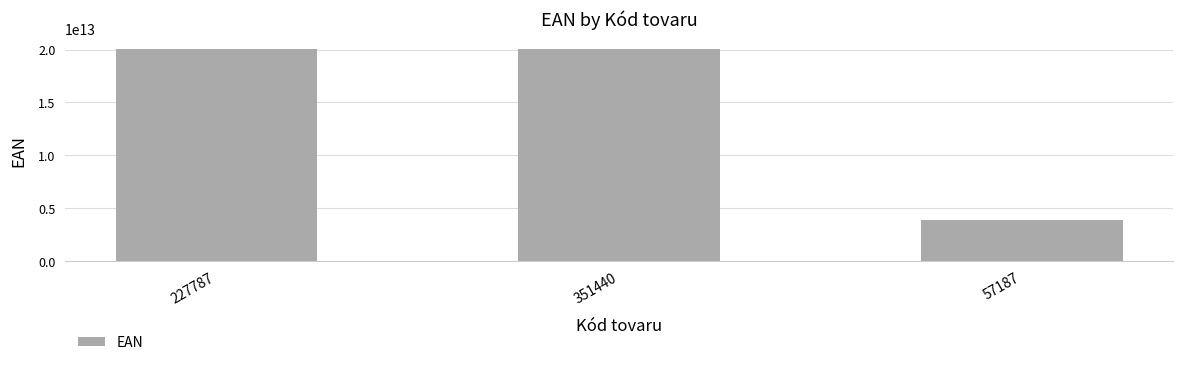

What is the label of the 1st bar from the right?

57187